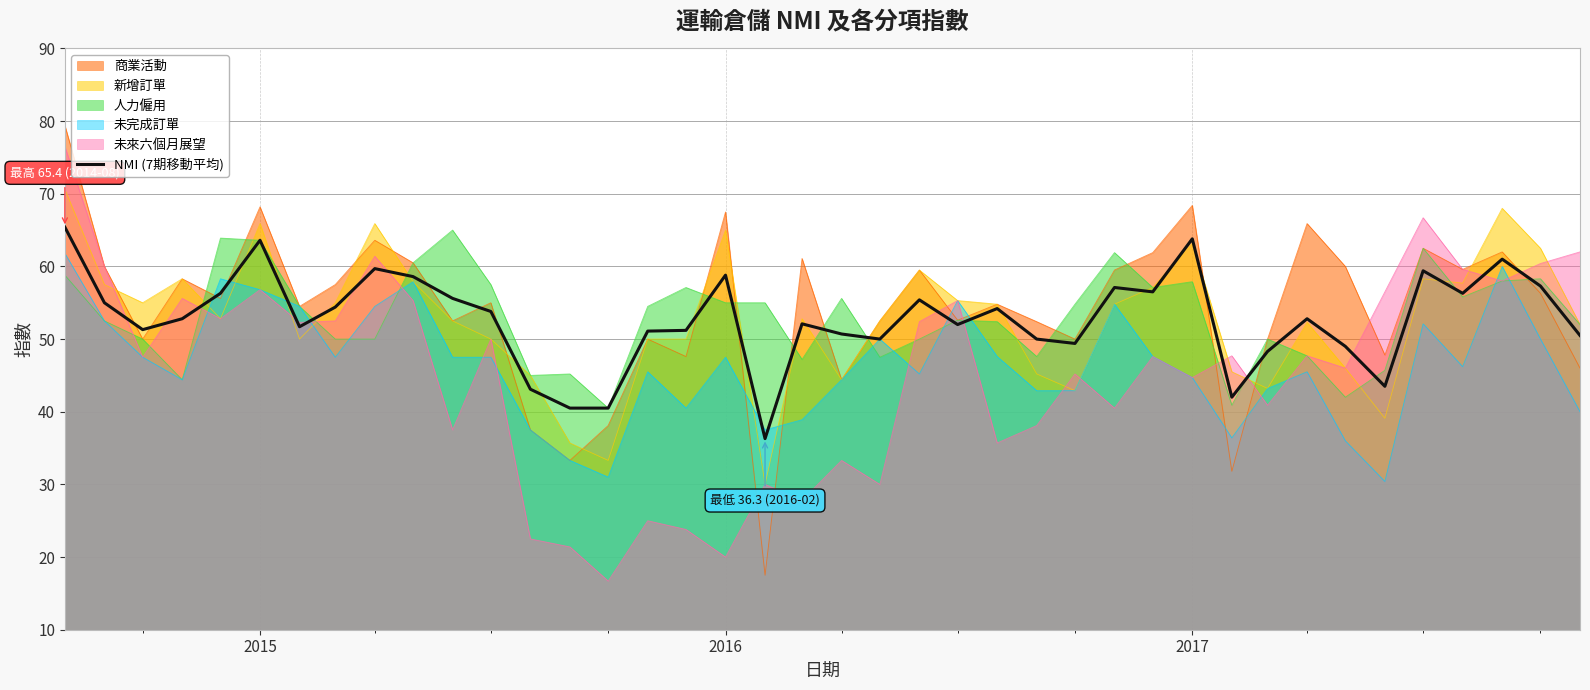

What is the lowest value of the 未來六個月展望 series?

16.7